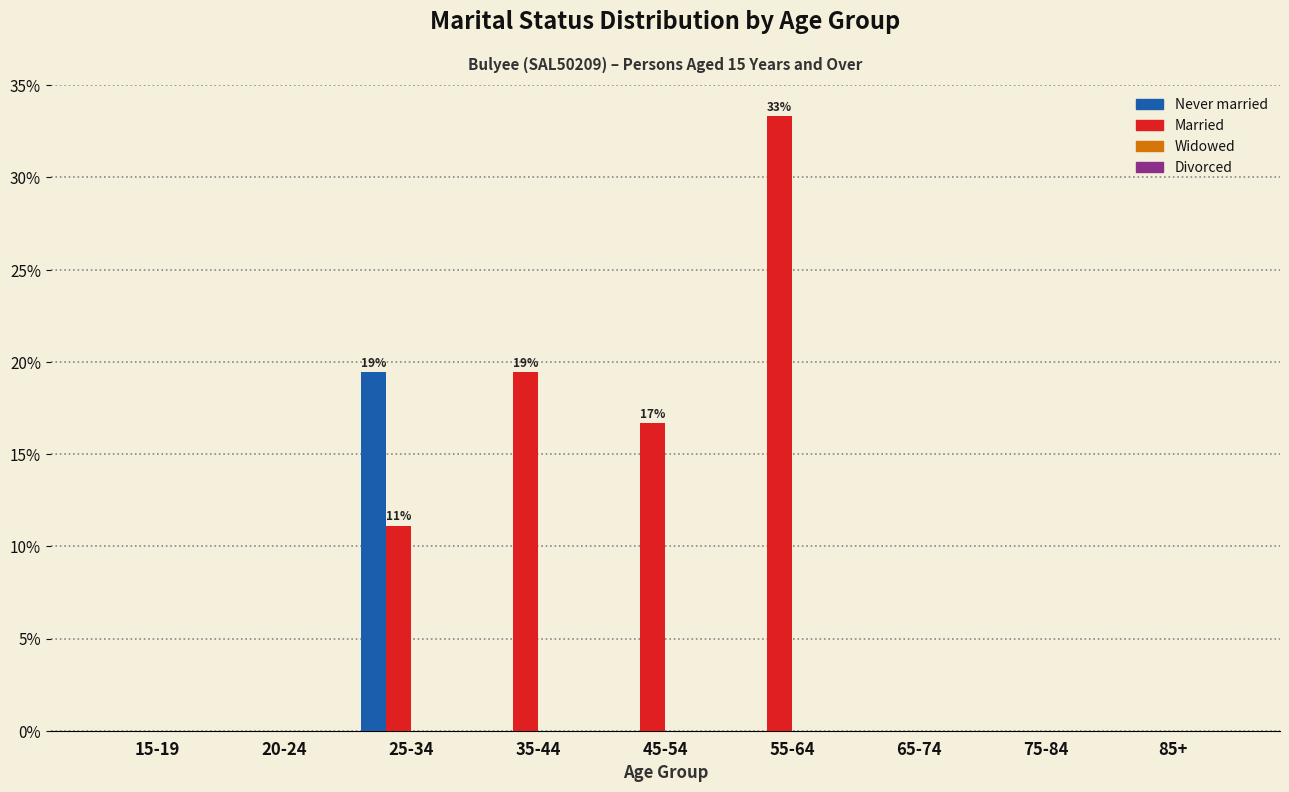

Reading right to left, list all the values displayed in this chart.

Never married: 85+=0.0	75-84=0.0	65-74=0.0	55-64=0.0	45-54=0.0	35-44=0.0	25-34=19.4	20-24=0.0	15-19=0.0
Married: 85+=0.0	75-84=0.0	65-74=0.0	55-64=33.3	45-54=16.7	35-44=19.4	25-34=11.1	20-24=0.0	15-19=0.0